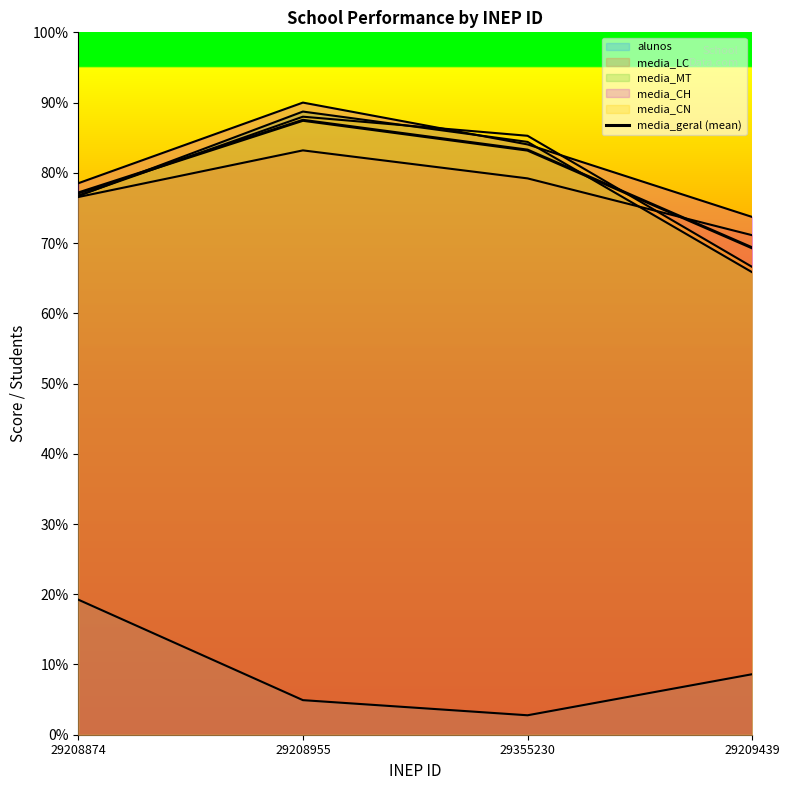

Is it true that the value at 29208874 is 325.7?

False